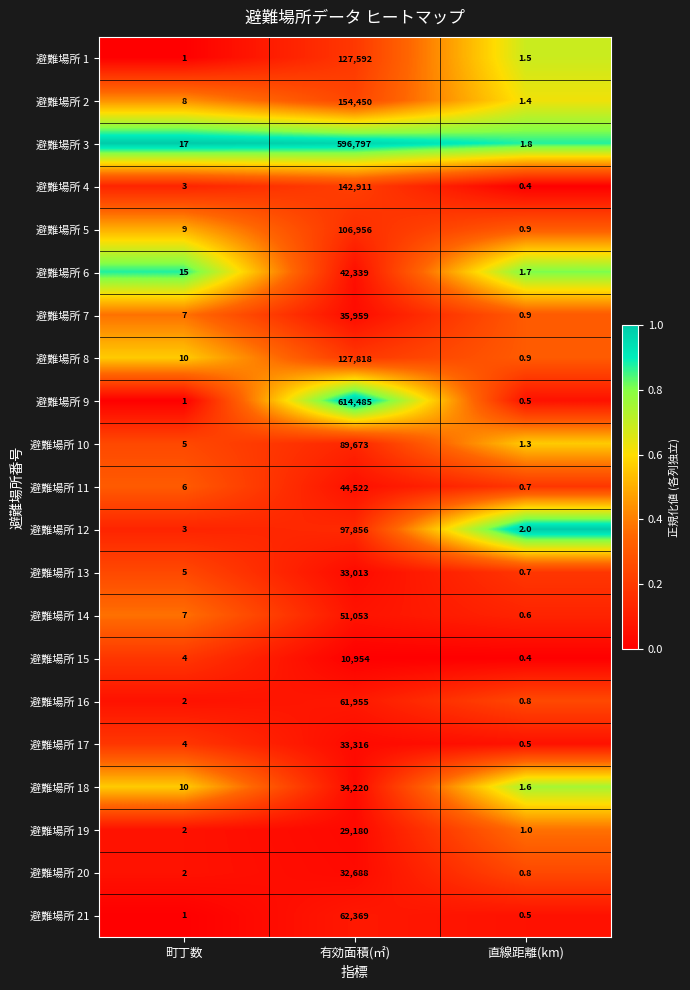

How many distinct data groups are displayed?

21